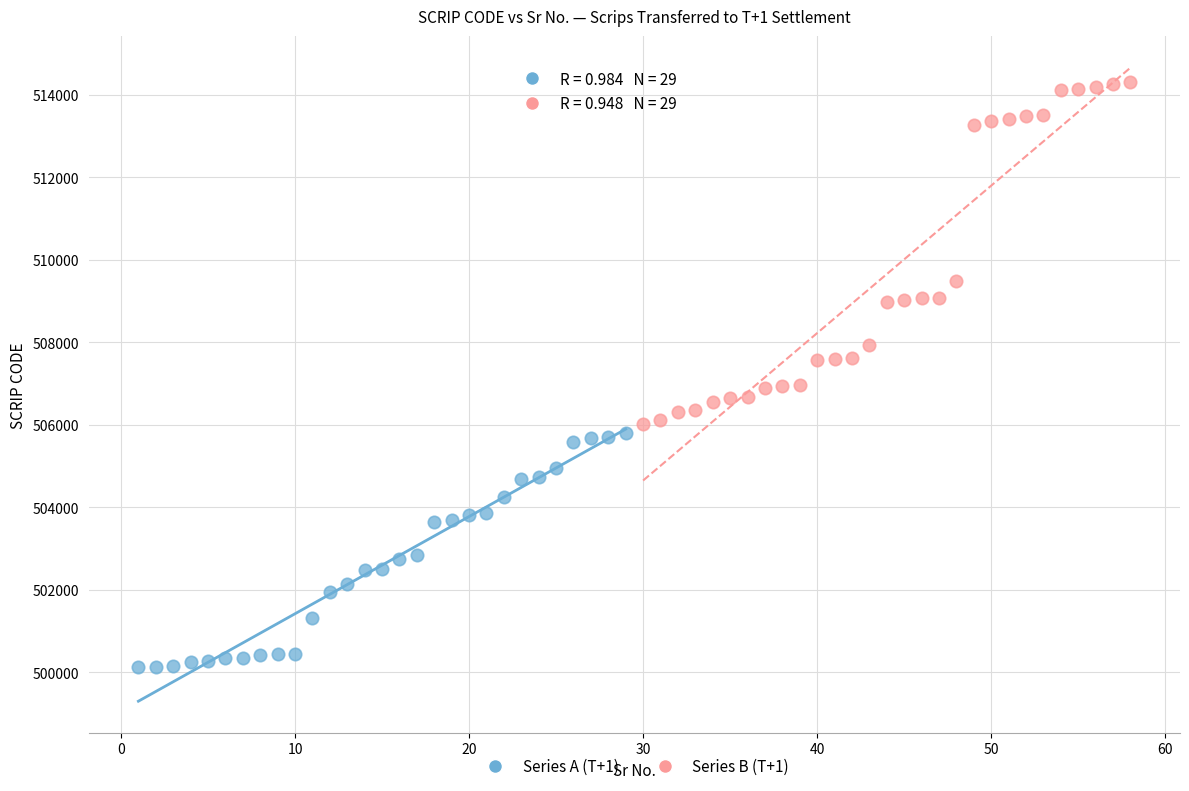

What are all the series names shown in the legend?

Series A (T+1), Series B (T+1)